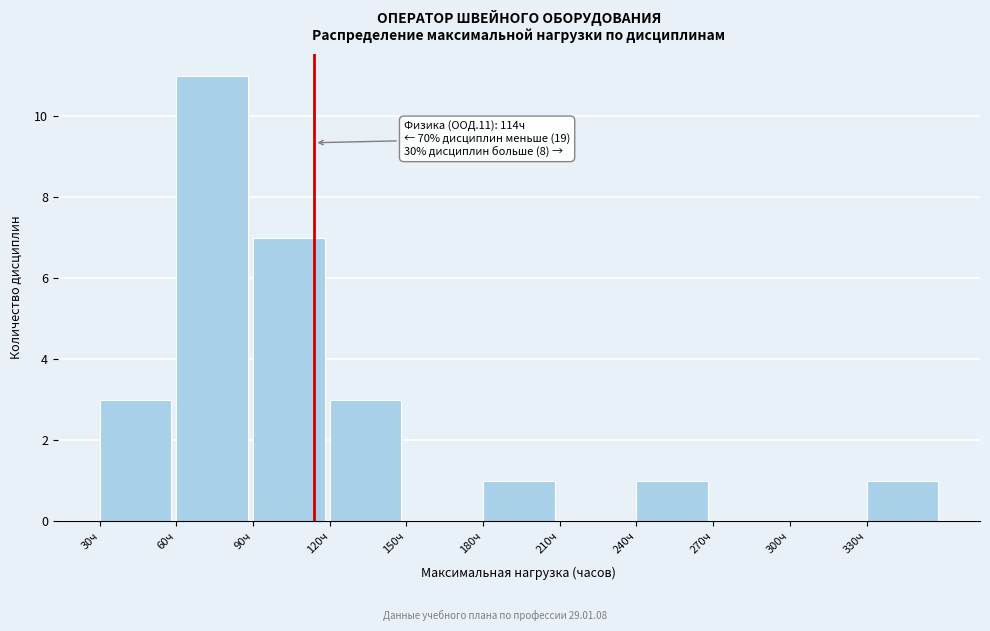

Which range on the x-axis has the tallest bar?

60 to 90